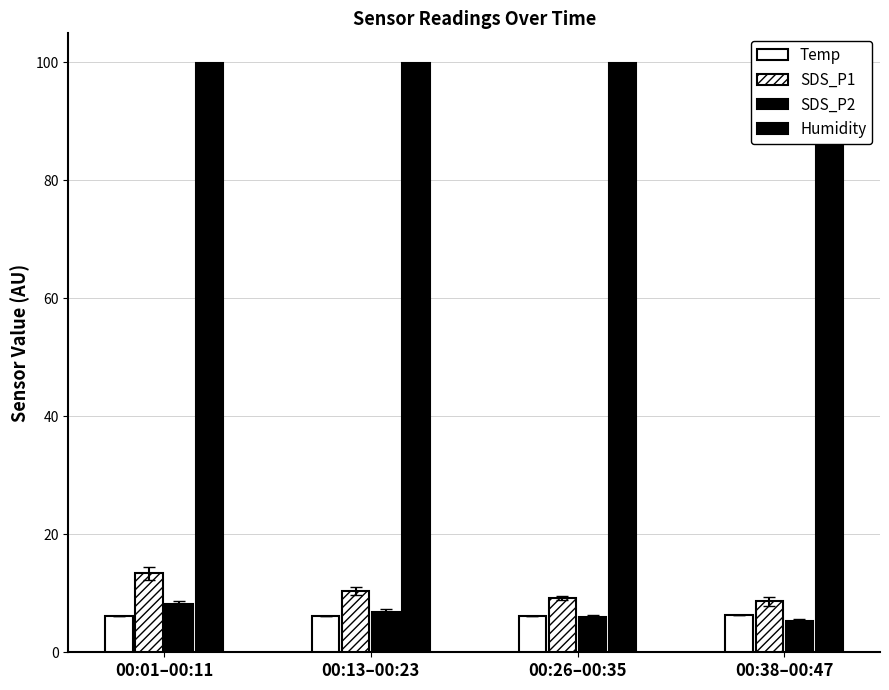

Reading left to right, transcribe all the data shown in this chart.

Temp: 6.2	6.2	6.2	6.3
SDS_P1: 13.4	10.3	9.2	8.6
SDS_P2: 8.2	6.9	6.1	5.3
Humidity: 99.9	99.9	99.9	99.9